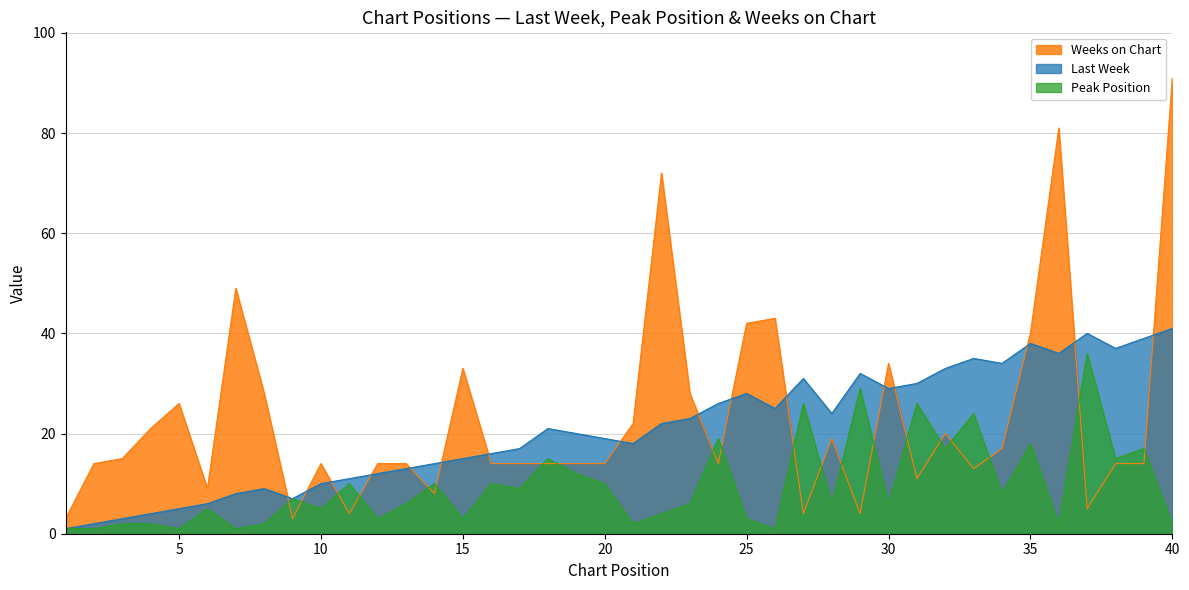

List the labels in order of Weeks on Chart value, largest first.

40, 36, 22, 7, 26, 25, 35, 30, 15, 8, 23, 5, 21, 4, 32, 28, 34, 3, 2, 10, 12, 13, 16, 17, 18, 19, 20, 24, 38, 39, 33, 31, 6, 14, 37, 11, 27, 29, 1, 9